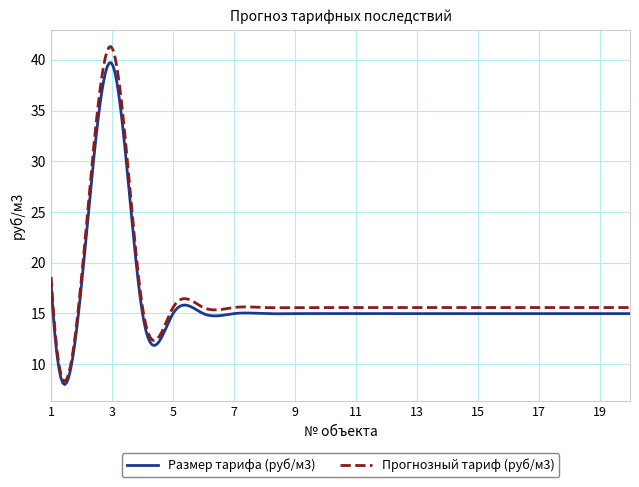

What is the maximum value for Прогнозный тариф (руб/м3)?

41.3